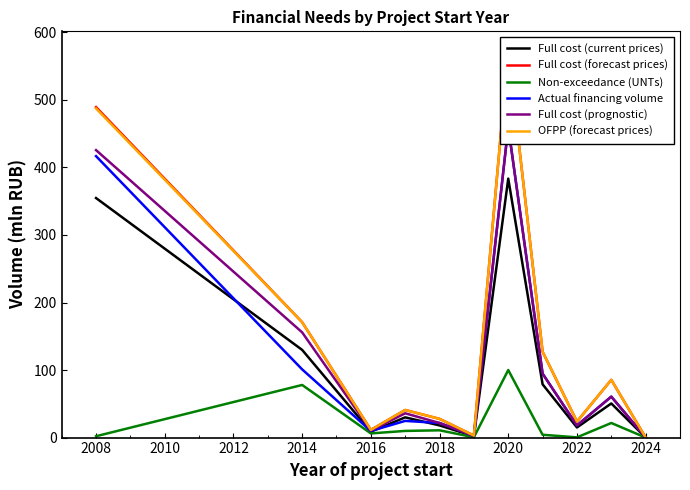

Does the chart display data point markers on the line(s)?

No